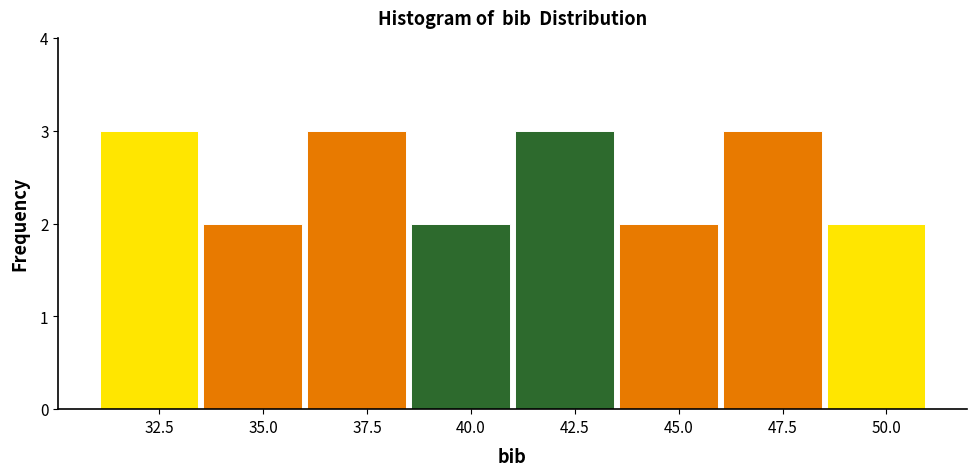

How tall is the bar that spans 38.5 to 41.0 on the x-axis? The values are not printed on the chart, so give them approximately, as read against the axis.

2